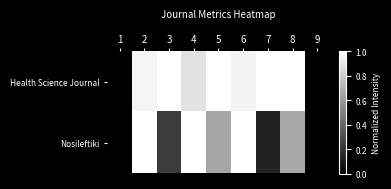

Which label corresponds to the smallest value in the chart?

1